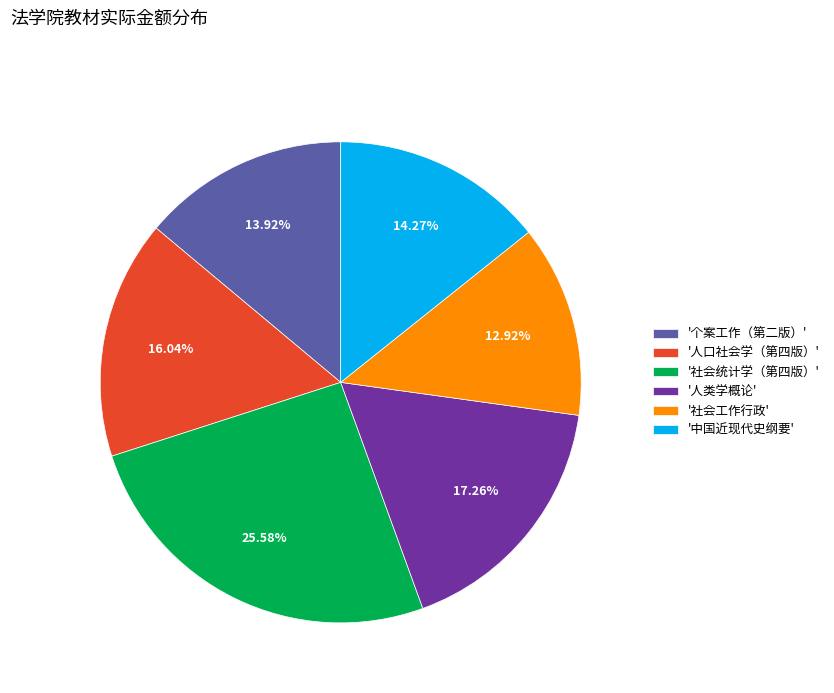

Is the sum of '社会工作行政' and '个案工作（第二版）' greater than half?

No